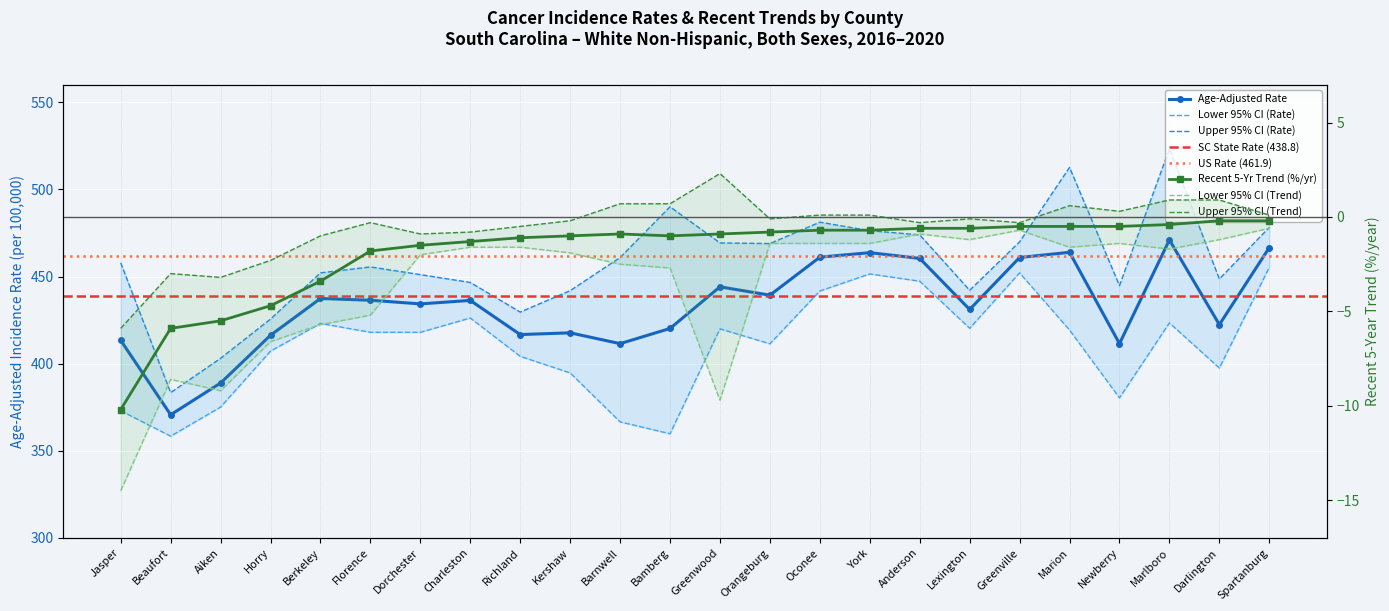

What is the spread (max minus min) of values at Beaufort?

392.0